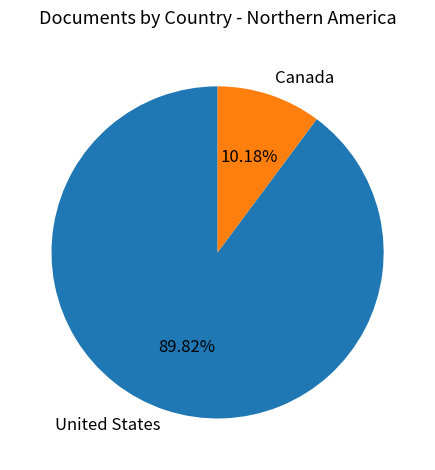

Does any single category account for the majority?

Yes